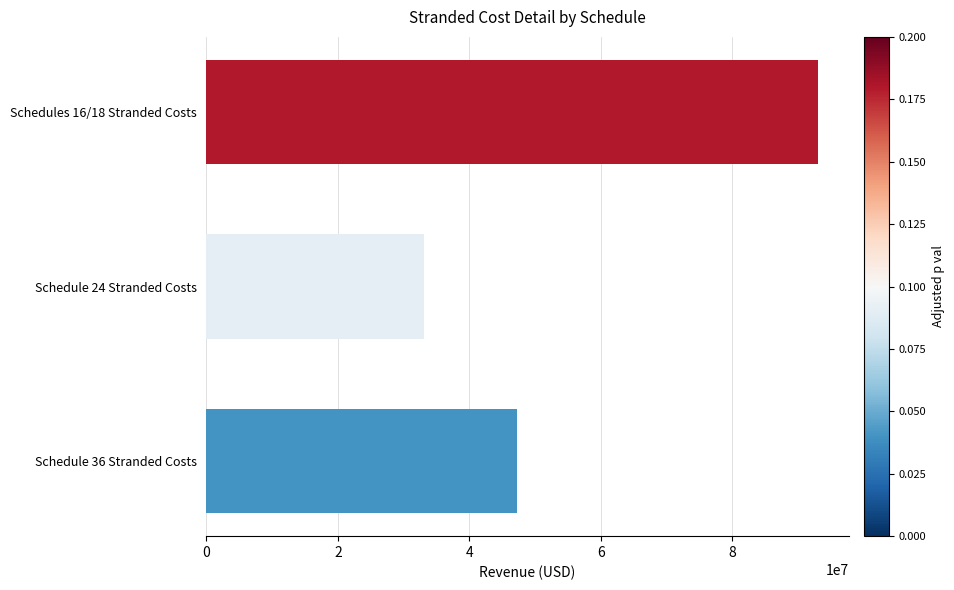

Reading bottom to top, extract all data points from this chart.

47225071.0	33154009.2	92995284.3